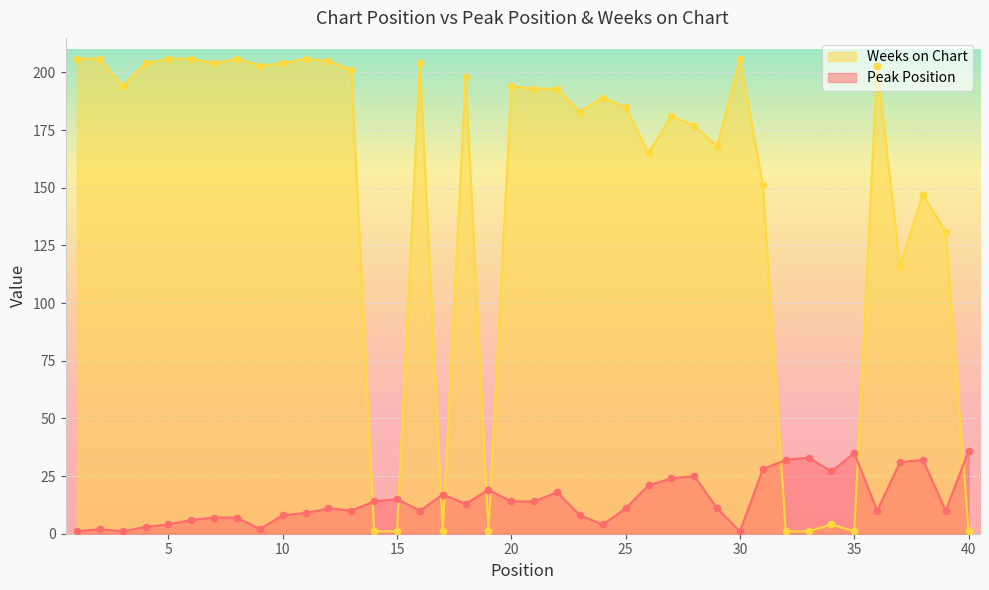

Which series contains the lowest Y value?

Peak Position